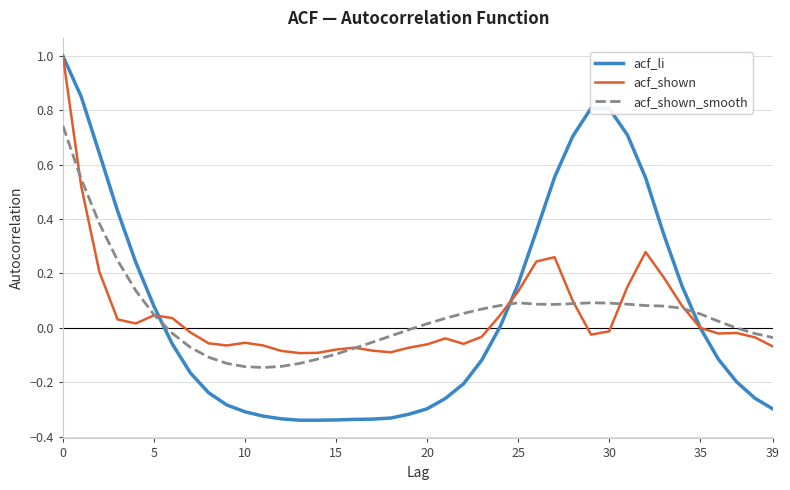

What is the maximum value shown in the chart?

1.0